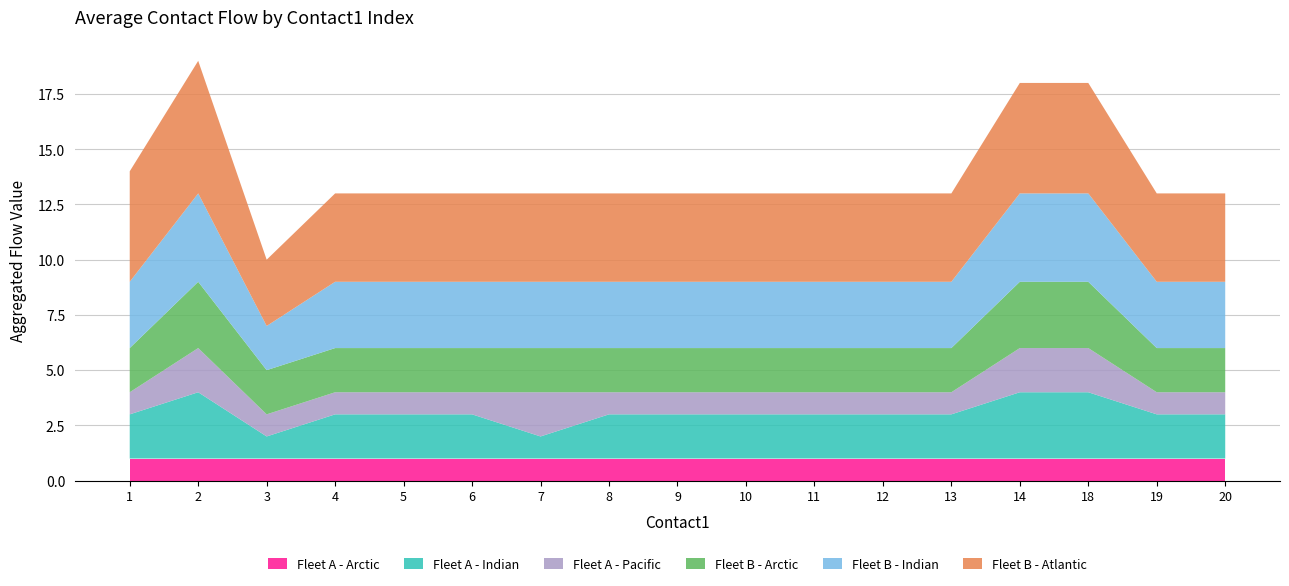

Reading left to right, list all the values displayed in this chart.

Fleet A - Arctic: 1	1	1	1	1	1	1	1	1	1	1	1	1	1	1	1	1
Fleet A - Indian: 2	3	1	2	2	2	1	2	2	2	2	2	2	3	3	2	2
Fleet A - Pacific: 1	2	1	1	1	1	2	1	1	1	1	1	1	2	2	1	1
Fleet B - Arctic: 2	3	2	2	2	2	2	2	2	2	2	2	2	3	3	2	2
Fleet B - Indian: 3	4	2	3	3	3	3	3	3	3	3	3	3	4	4	3	3
Fleet B - Atlantic: 5	6	3	4	4	4	4	4	4	4	4	4	4	5	5	4	4